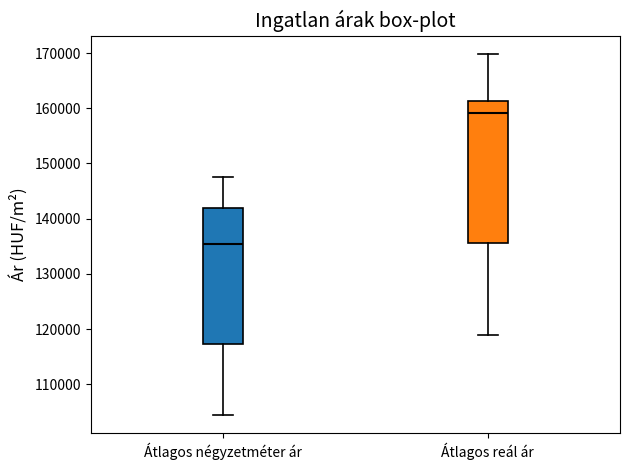

Reading left to right, transcribe this box plot: for each box, give where its median line is, the range the box spans, and where its two whiskers end, as read against the y-axis. The values are not printed on the chart, so give them approximately, as read against the axis.

Átlagos négyzetméter ár: median 135000, box 117000 to 142000, whiskers 104000 to 148000
Átlagos reál ár: median 159000, box 136000 to 161000, whiskers 119000 to 170000